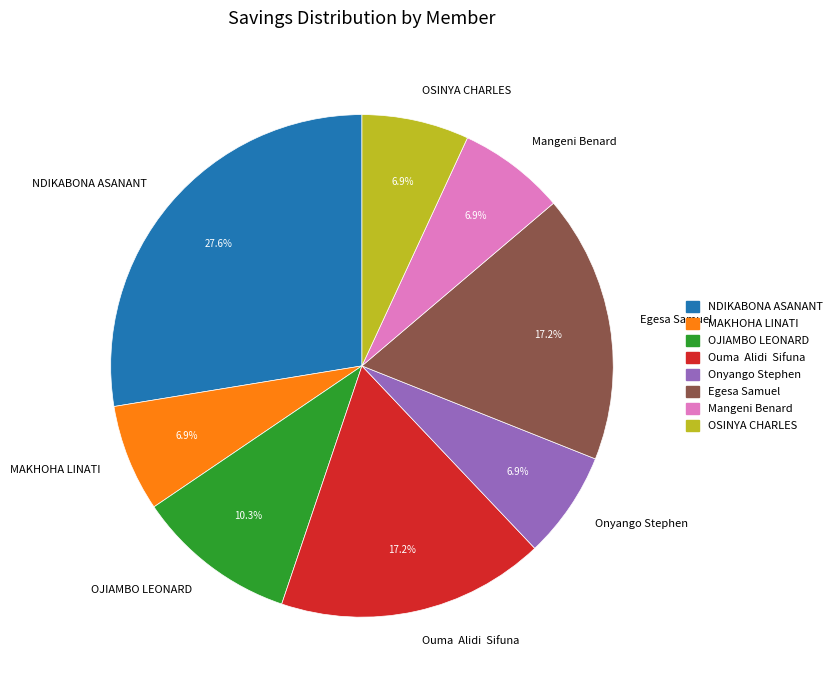

To the nearest percent, what is the average slice percentage?

12%